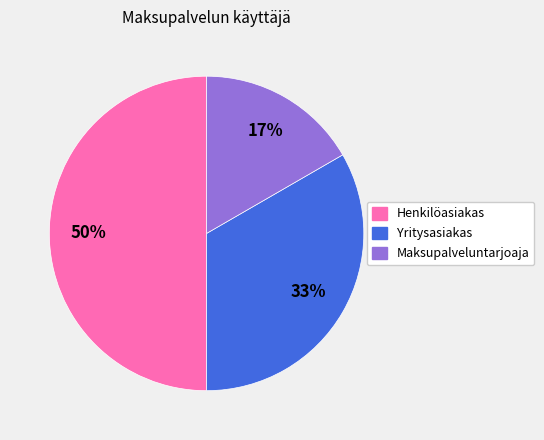

To the nearest percent, what percentage of the pie is Maksupalveluntarjoaja?

17%